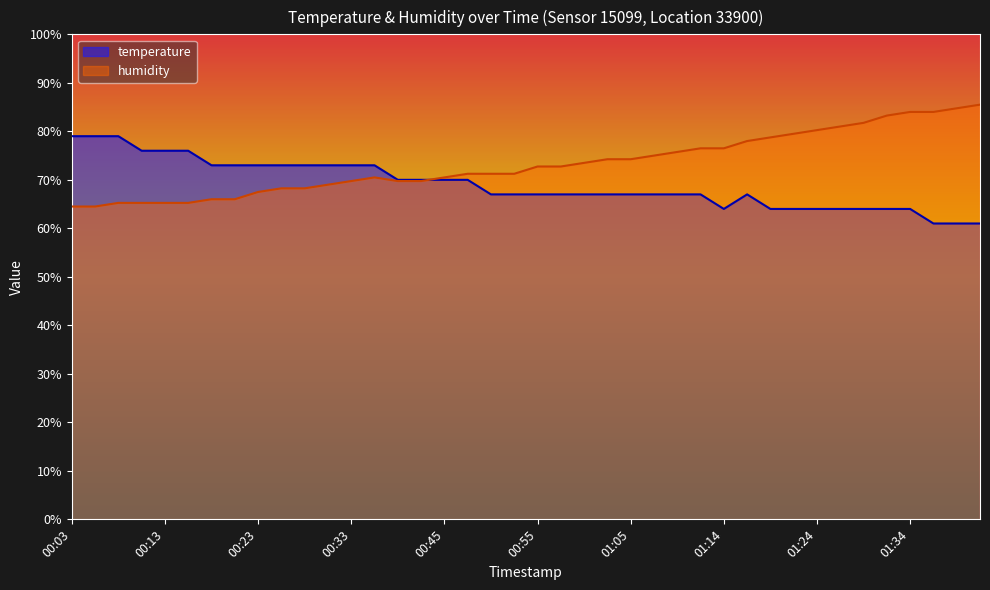

Reading right to left, what are all the values shown in this chart?

temperature: 01:41=61.0	01:39=61.0	01:36=61.0	01:34=64.0	01:32=64.0	01:29=64.0	01:27=64.0	01:24=64.0	01:22=64.0	01:19=64.0	01:17=67.0	01:14=64.0	01:12=67.0	01:10=67.0	01:07=67.0	01:05=67.0	01:02=67.0	01:00=67.0	00:57=67.0	00:55=67.0	00:53=67.0	00:50=67.0	00:48=70.0	00:45=70.0	00:40=70.0	00:38=70.0	00:35=73.0	00:33=73.0	00:30=73.0	00:28=73.0	00:25=73.0	00:23=73.0	00:21=73.0	00:18=73.0	00:16=76.0	00:13=76.0	00:11=76.0	00:08=79.0	00:06=79.0	00:03=79.0
humidity: 01:41=85.5	01:39=84.7	01:36=84.0	01:34=84.0	01:32=83.2	01:29=81.8	01:27=81.0	01:24=80.3	01:22=79.5	01:19=78.8	01:17=78.0	01:14=76.5	01:12=76.5	01:10=75.7	01:07=75.0	01:05=74.3	01:02=74.3	01:00=73.5	00:57=72.8	00:55=72.8	00:53=71.2	00:50=71.2	00:48=71.2	00:45=70.5	00:40=69.7	00:38=69.7	00:35=70.5	00:33=69.7	00:30=69.0	00:28=68.2	00:25=68.2	00:23=67.5	00:21=66.0	00:18=66.0	00:16=65.3	00:13=65.3	00:11=65.3	00:08=65.3	00:06=64.5	00:03=64.5